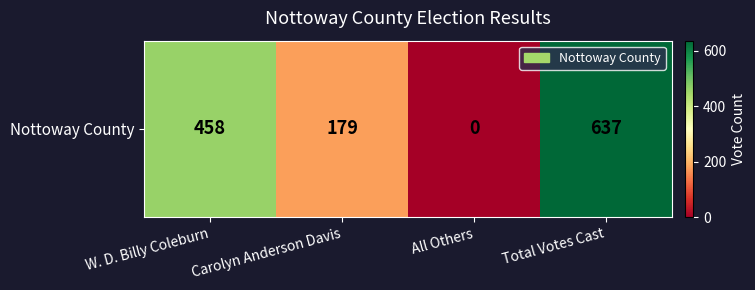

What is the difference between the values at Carolyn Anderson Davis and All Others?

179